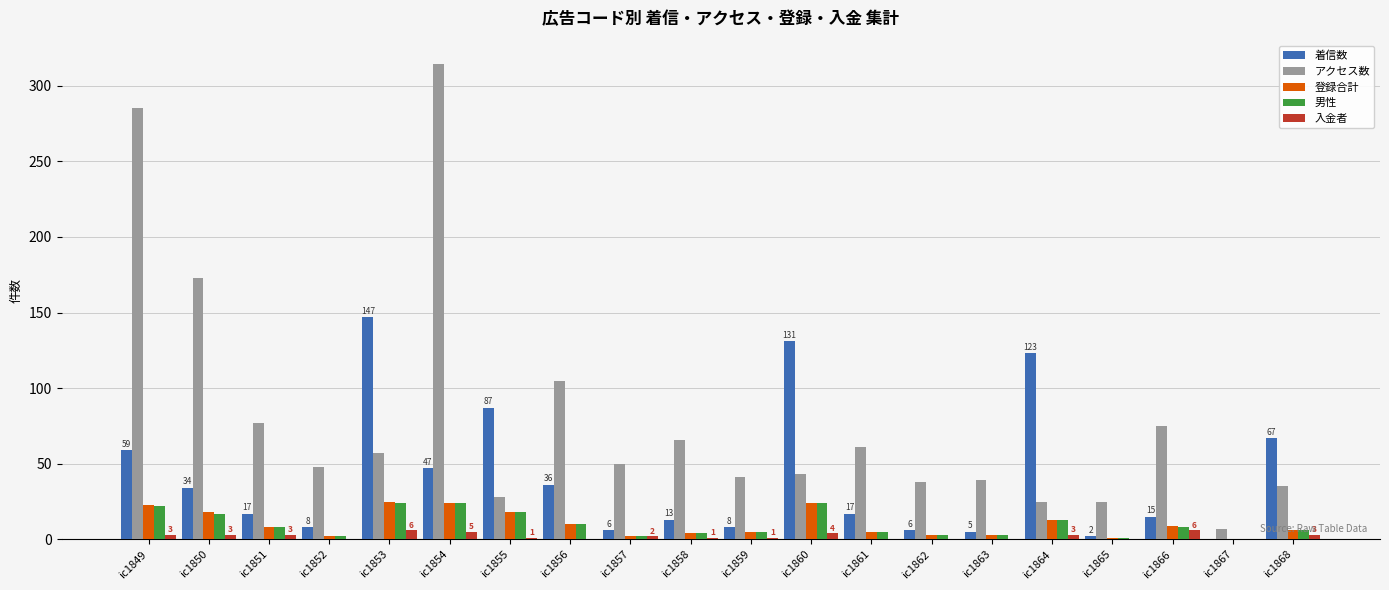

What is the spread (max minus min) of values at ic1865?

25